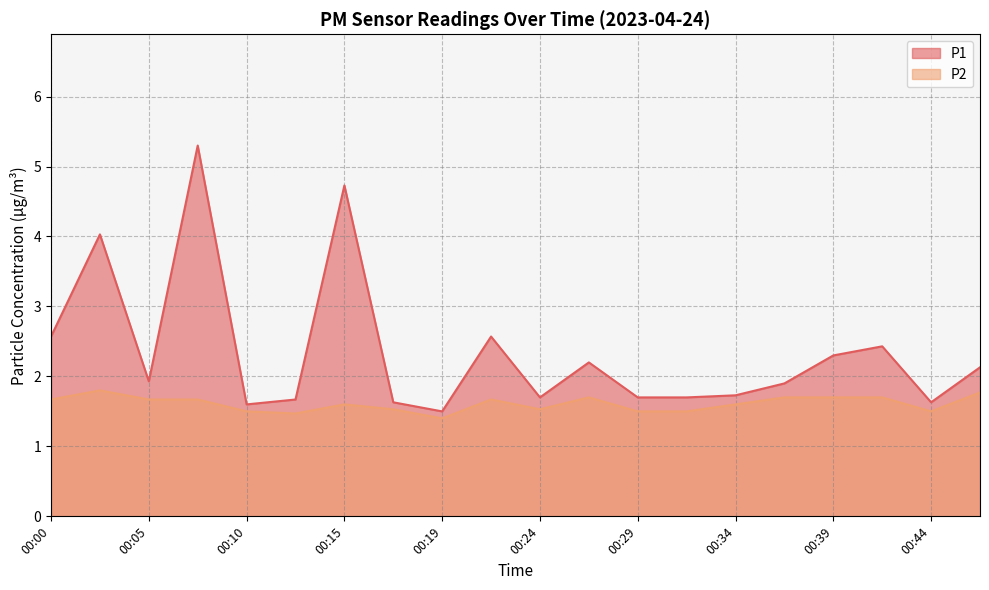

At which category does P1 reach its first local valley?

00:05